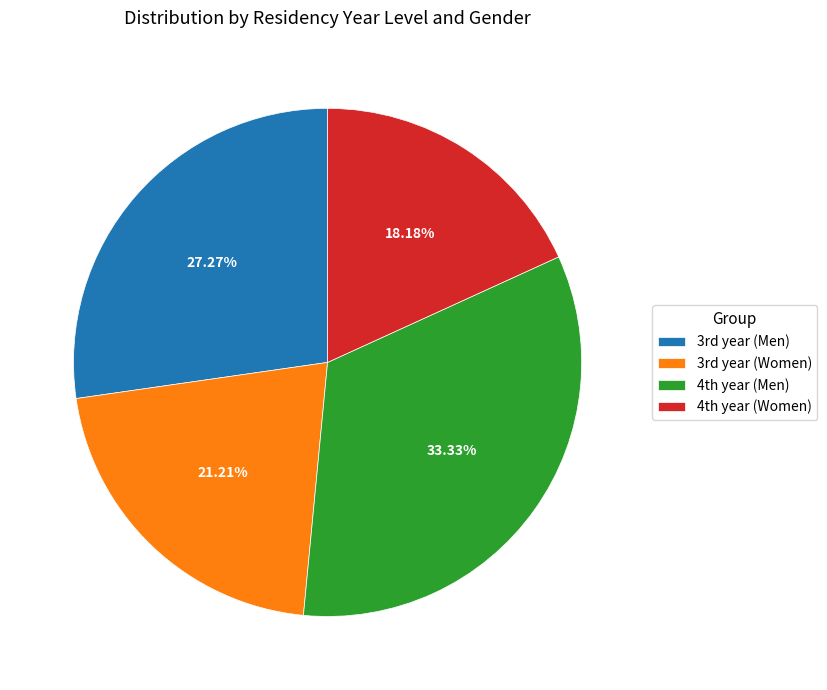

Does any single category account for the majority?

No